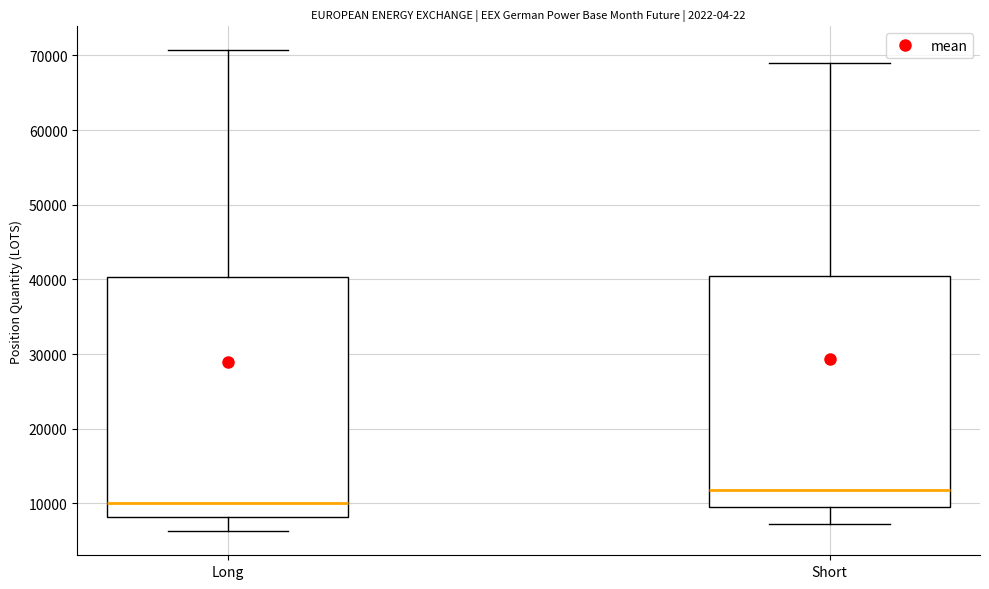

Which box is the tallest, from its lower edge to its upper edge?

Long